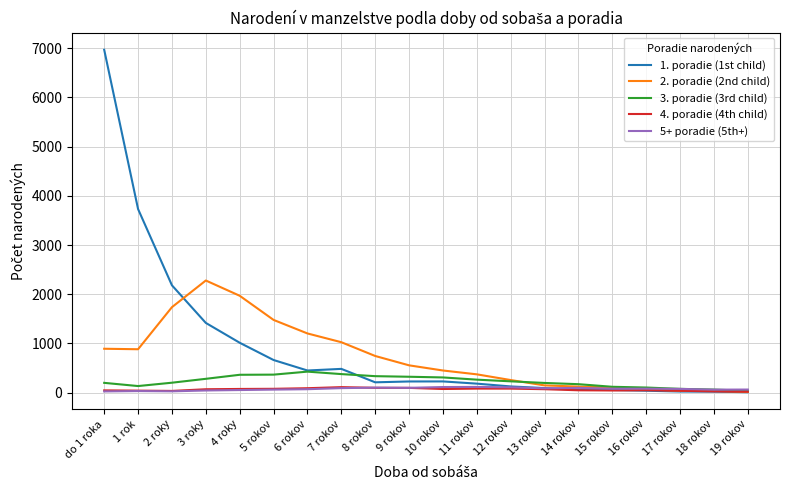

Which series has the widest spread of values?

1. poradie (1st child)